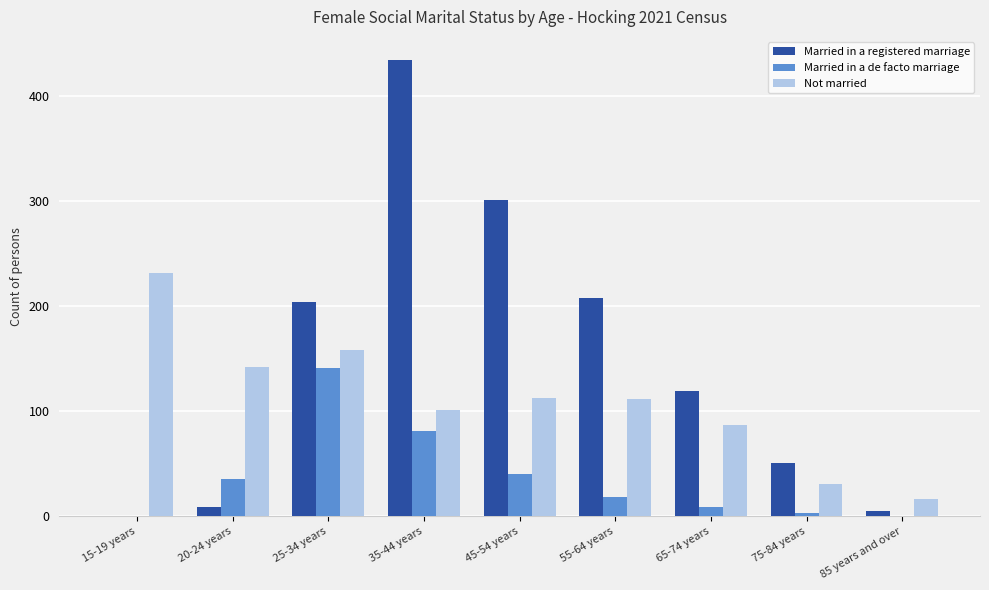

Where is Married in a de facto marriage nearest to the value 70?

35-44 years